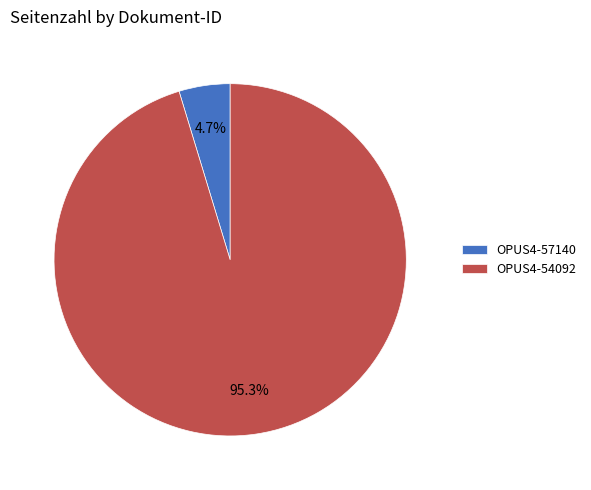

Does any single category account for the majority?

Yes